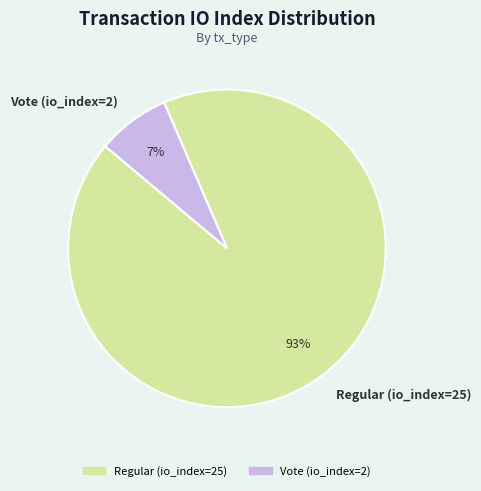

Do Vote (io_index=2) and Regular (io_index=25) together represent more than half of the pie?

Yes